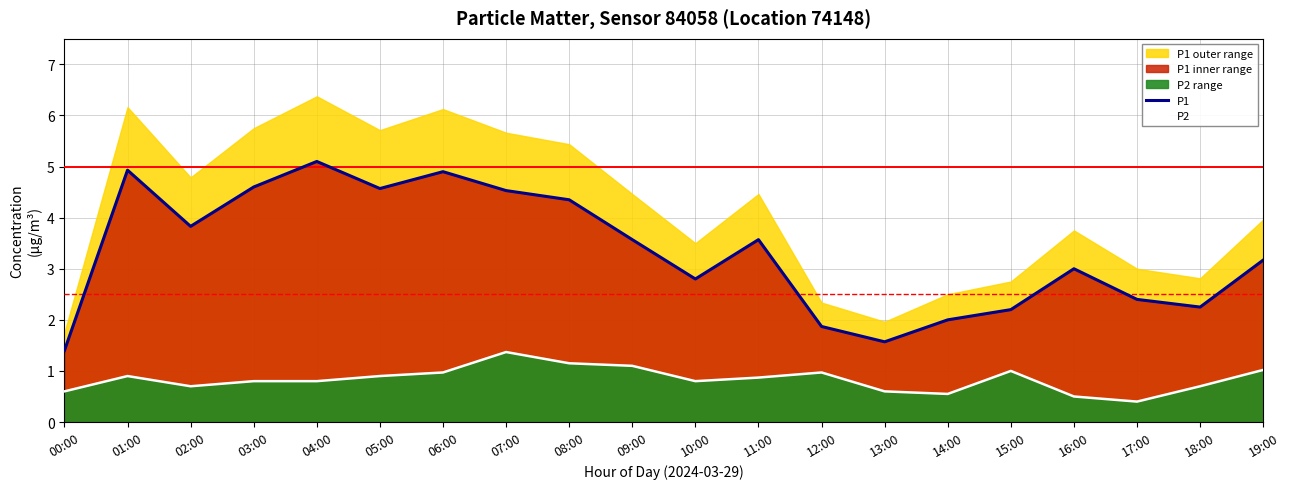

What is the label of the 12th point from the left?

11:00